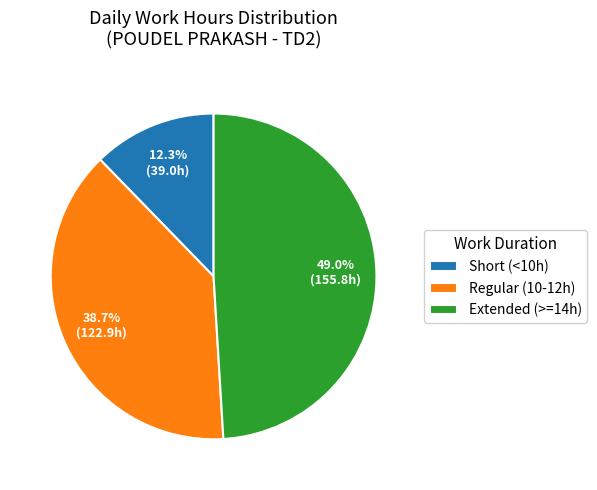

To the nearest percent, what is the difference between the largest and smallest slice percentages?

37%